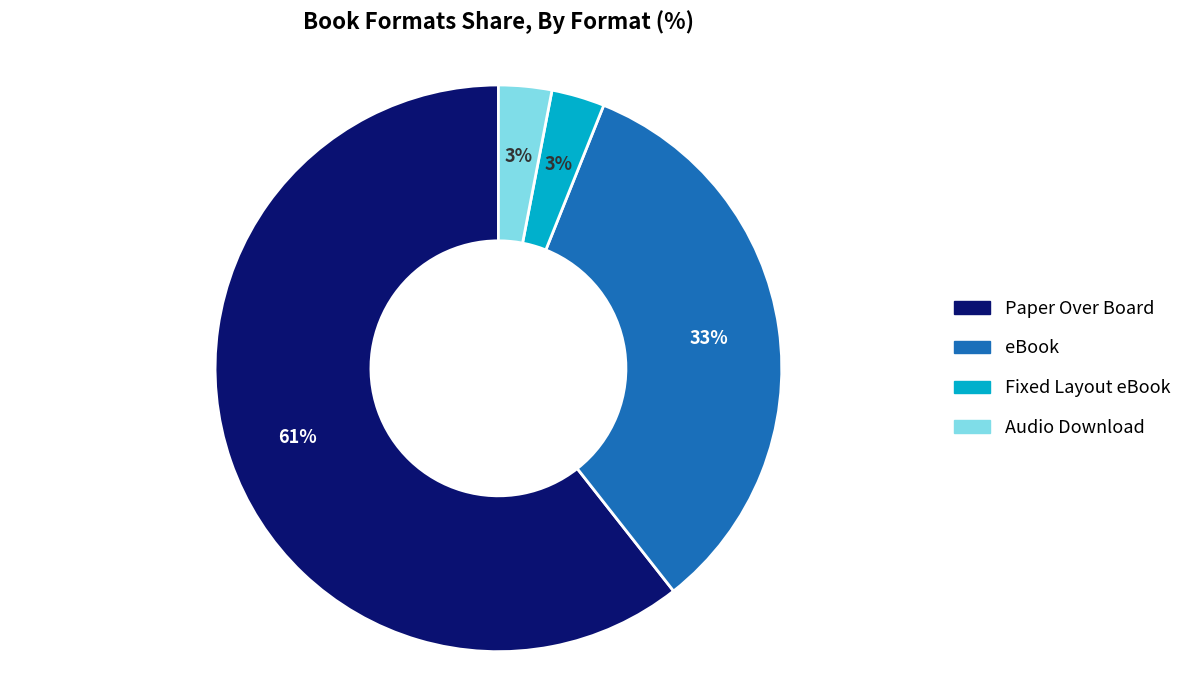

To the nearest percent, what is the difference between the largest and smallest slice percentages?

58%